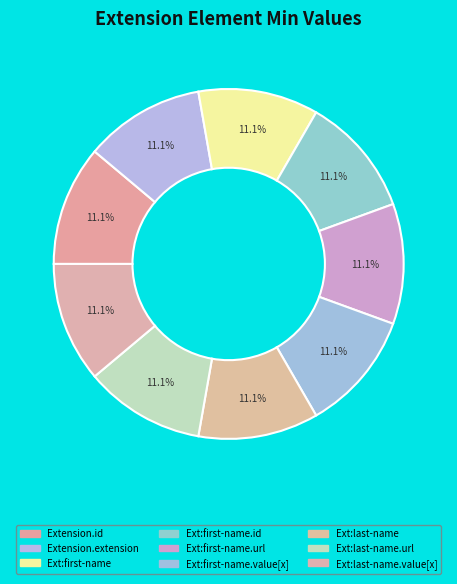

How many segments does this pie chart have?

9